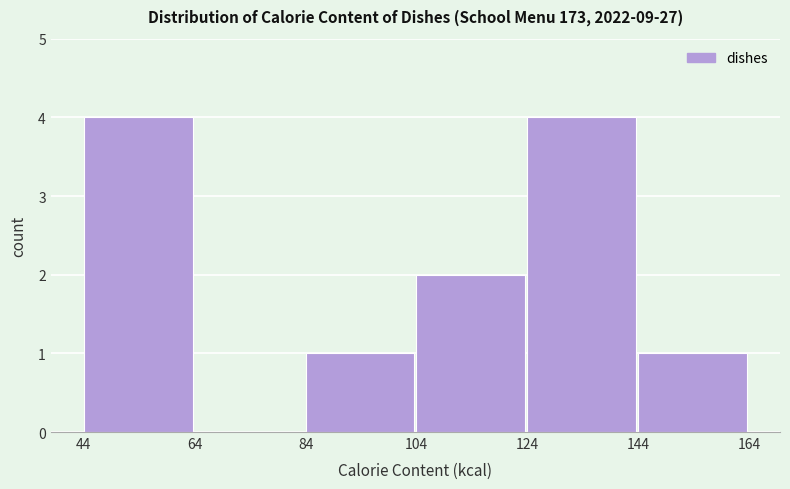

Reading left to right, transcribe this chart: for each bar, give the range it covers on the x-axis and its height. The values are not printed on the chart, so give them approximately, as read against the axis.

44 to 64: 4
64 to 84: 0
84 to 104: 1
104 to 124: 2
124 to 144: 4
144 to 164: 1